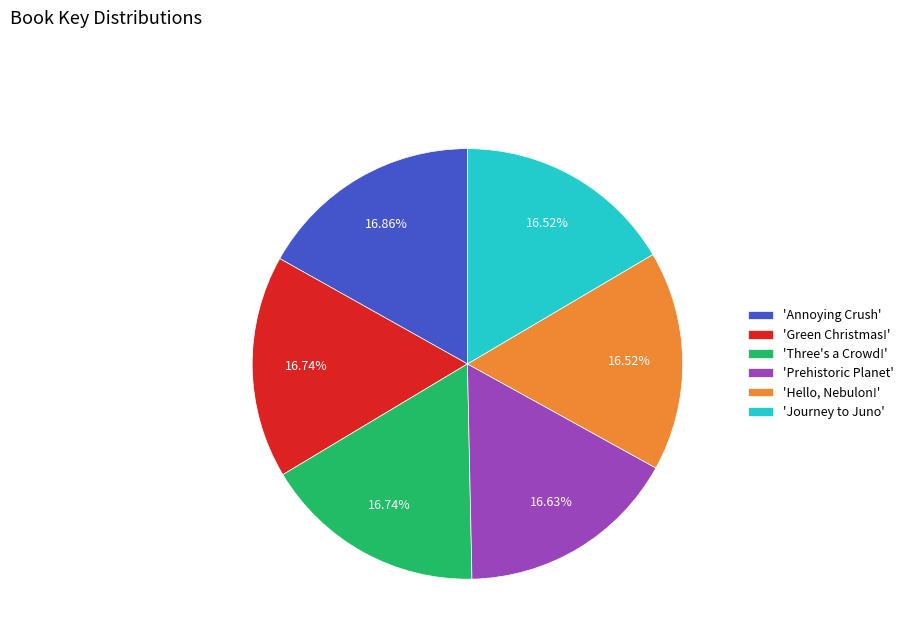

Is 'Prehistoric Planet' the majority of the pie?

No